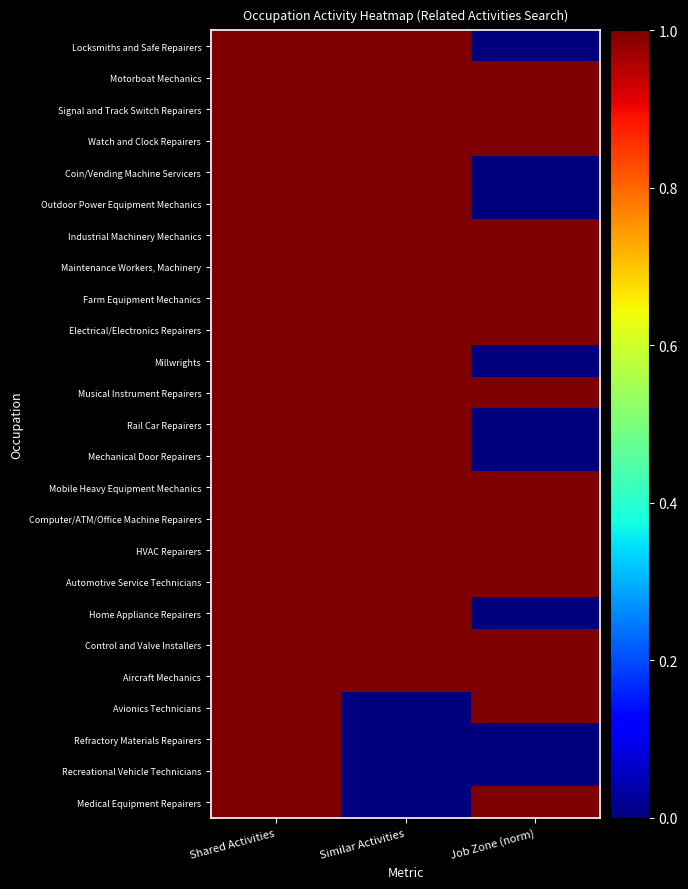

Reading left to right, list all the values displayed in this chart.

Locksmiths and Safe Repairers: Shared Activities=1.0	Similar Activities=1.0	Job Zone (norm)=0.0
Motorboat Mechanics: Shared Activities=1.0	Similar Activities=1.0	Job Zone (norm)=1.0
Signal and Track Switch Repairers: Shared Activities=1.0	Similar Activities=1.0	Job Zone (norm)=1.0
Watch and Clock Repairers: Shared Activities=1.0	Similar Activities=1.0	Job Zone (norm)=1.0
Coin/Vending Machine Servicers: Shared Activities=1.0	Similar Activities=1.0	Job Zone (norm)=0.0
Outdoor Power Equipment Mechanics: Shared Activities=1.0	Similar Activities=1.0	Job Zone (norm)=0.0
Industrial Machinery Mechanics: Shared Activities=1.0	Similar Activities=1.0	Job Zone (norm)=1.0
Maintenance Workers, Machinery: Shared Activities=1.0	Similar Activities=1.0	Job Zone (norm)=1.0
Farm Equipment Mechanics: Shared Activities=1.0	Similar Activities=1.0	Job Zone (norm)=1.0
Electrical/Electronics Repairers: Shared Activities=1.0	Similar Activities=1.0	Job Zone (norm)=1.0
Millwrights: Shared Activities=1.0	Similar Activities=1.0	Job Zone (norm)=0.0
Musical Instrument Repairers: Shared Activities=1.0	Similar Activities=1.0	Job Zone (norm)=1.0
Rail Car Repairers: Shared Activities=1.0	Similar Activities=1.0	Job Zone (norm)=0.0
Mechanical Door Repairers: Shared Activities=1.0	Similar Activities=1.0	Job Zone (norm)=0.0
Mobile Heavy Equipment Mechanics: Shared Activities=1.0	Similar Activities=1.0	Job Zone (norm)=1.0
Computer/ATM/Office Machine Repairers: Shared Activities=1.0	Similar Activities=1.0	Job Zone (norm)=1.0
HVAC Repairers: Shared Activities=1.0	Similar Activities=1.0	Job Zone (norm)=1.0
Automotive Service Technicians: Shared Activities=1.0	Similar Activities=1.0	Job Zone (norm)=1.0
Home Appliance Repairers: Shared Activities=1.0	Similar Activities=1.0	Job Zone (norm)=0.0
Control and Valve Installers: Shared Activities=1.0	Similar Activities=1.0	Job Zone (norm)=1.0
Aircraft Mechanics: Shared Activities=1.0	Similar Activities=1.0	Job Zone (norm)=1.0
Avionics Technicians: Shared Activities=1.0	Similar Activities=0.0	Job Zone (norm)=1.0
Refractory Materials Repairers: Shared Activities=1.0	Similar Activities=0.0	Job Zone (norm)=0.0
Recreational Vehicle Technicians: Shared Activities=1.0	Similar Activities=0.0	Job Zone (norm)=0.0
Medical Equipment Repairers: Shared Activities=1.0	Similar Activities=0.0	Job Zone (norm)=1.0